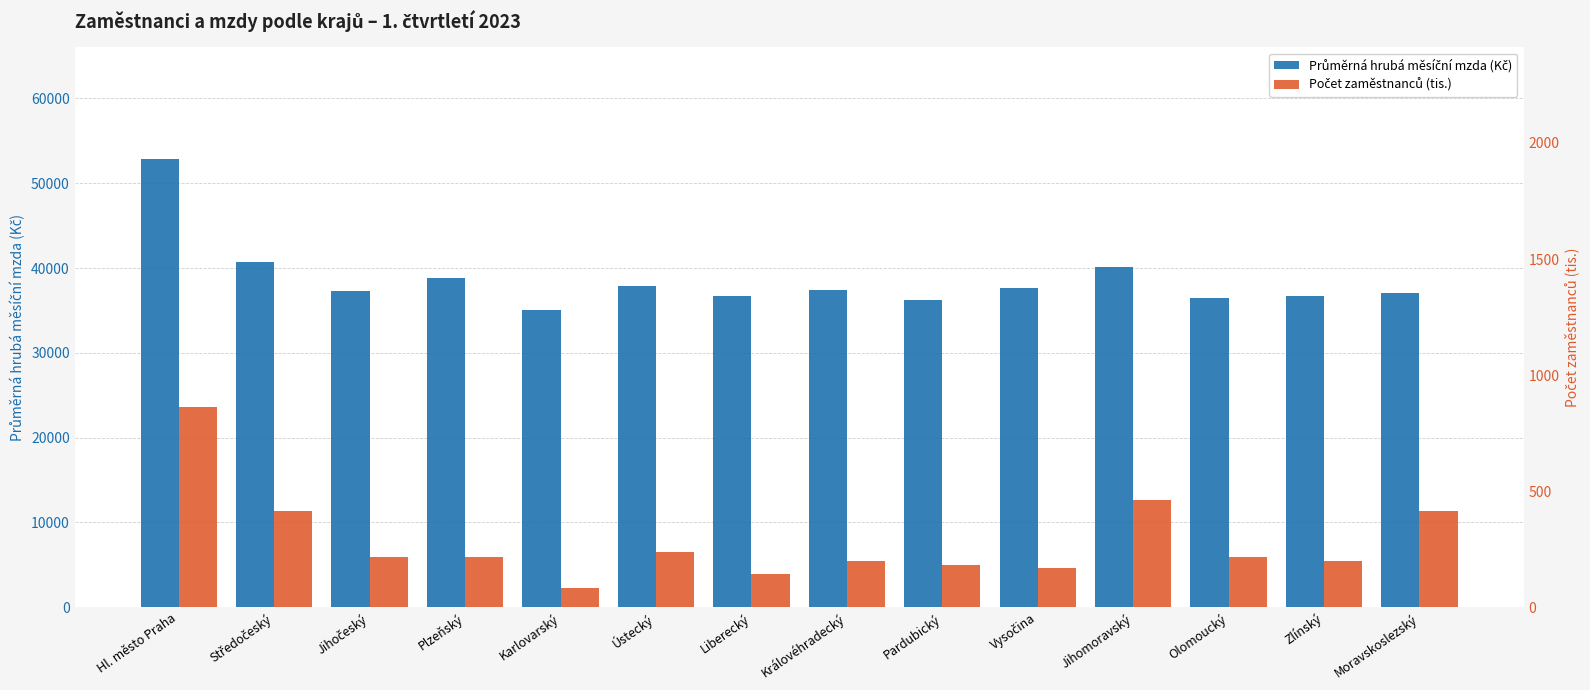

What are all the series names shown in the legend?

Průměrná hrubá měsíční mzda (Kč), Počet zaměstnanců (tis.)